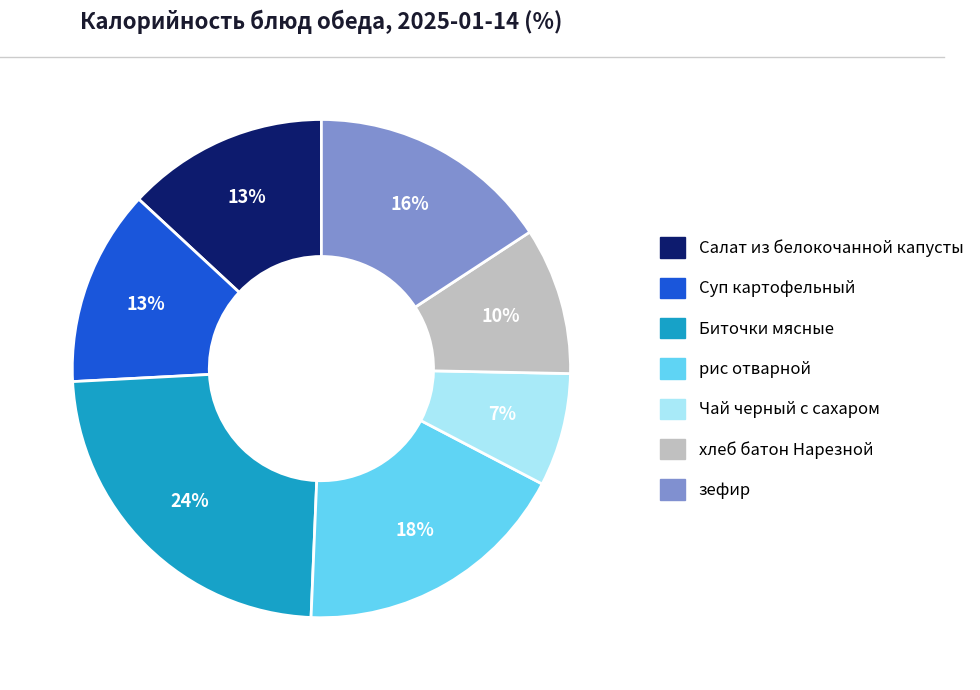

Do хлеб батон Нарезной and Биточки мясные together represent more than half of the pie?

No